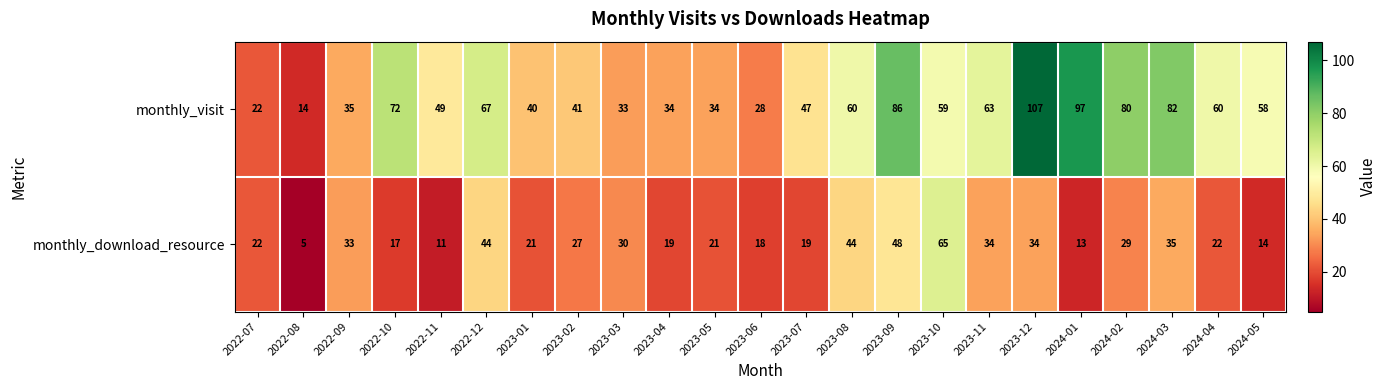

Which series has the largest range (max minus min)?

monthly_visit